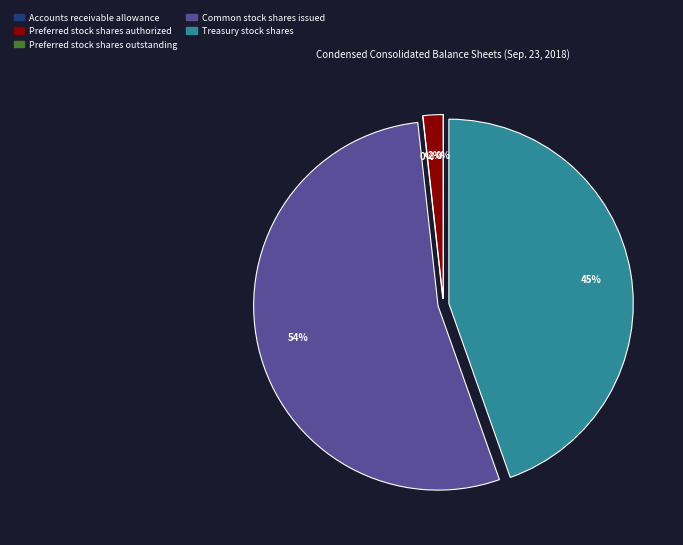

The Preferred stock shares authorized slice represents 1% of the pie. True or false?

False